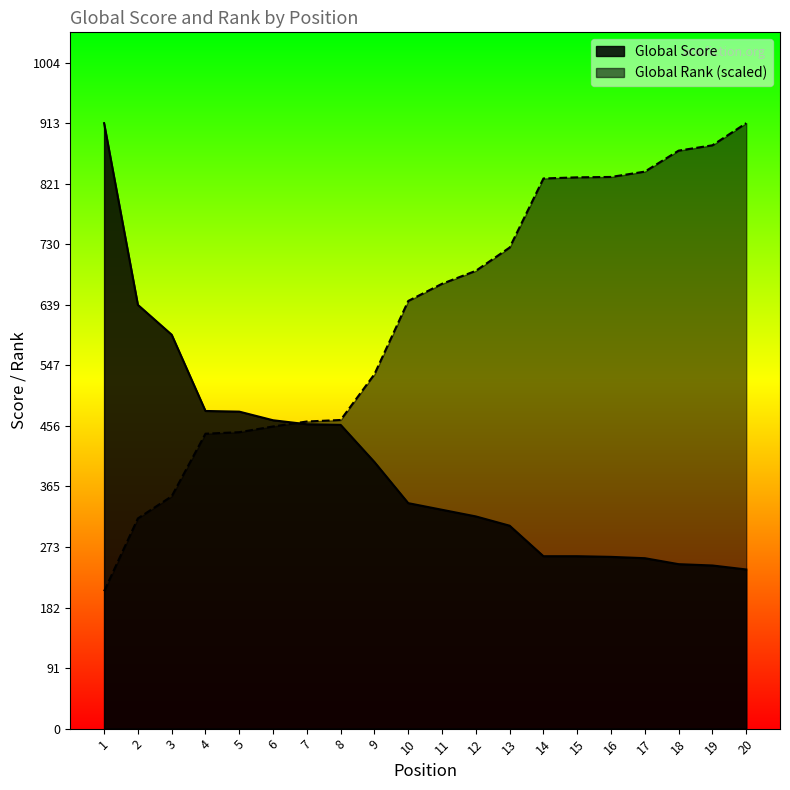

Which series changed the most between 6 and 13?

Global Rank (scaled)